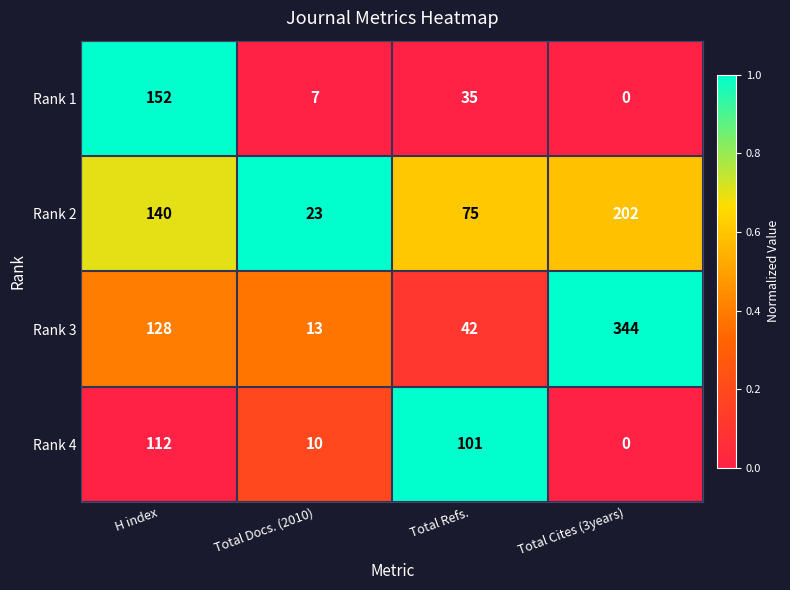

Read the Rank 4 value at Total Refs., to the nearest 5.

100